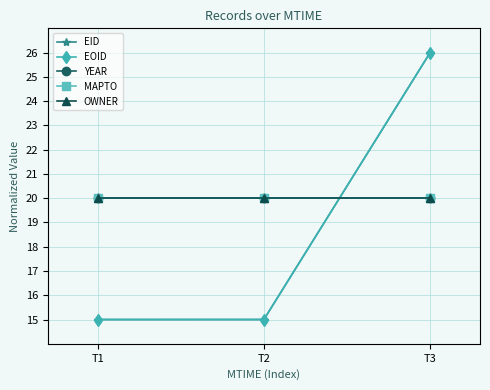

At which category is the sum across all series the highest?

T3